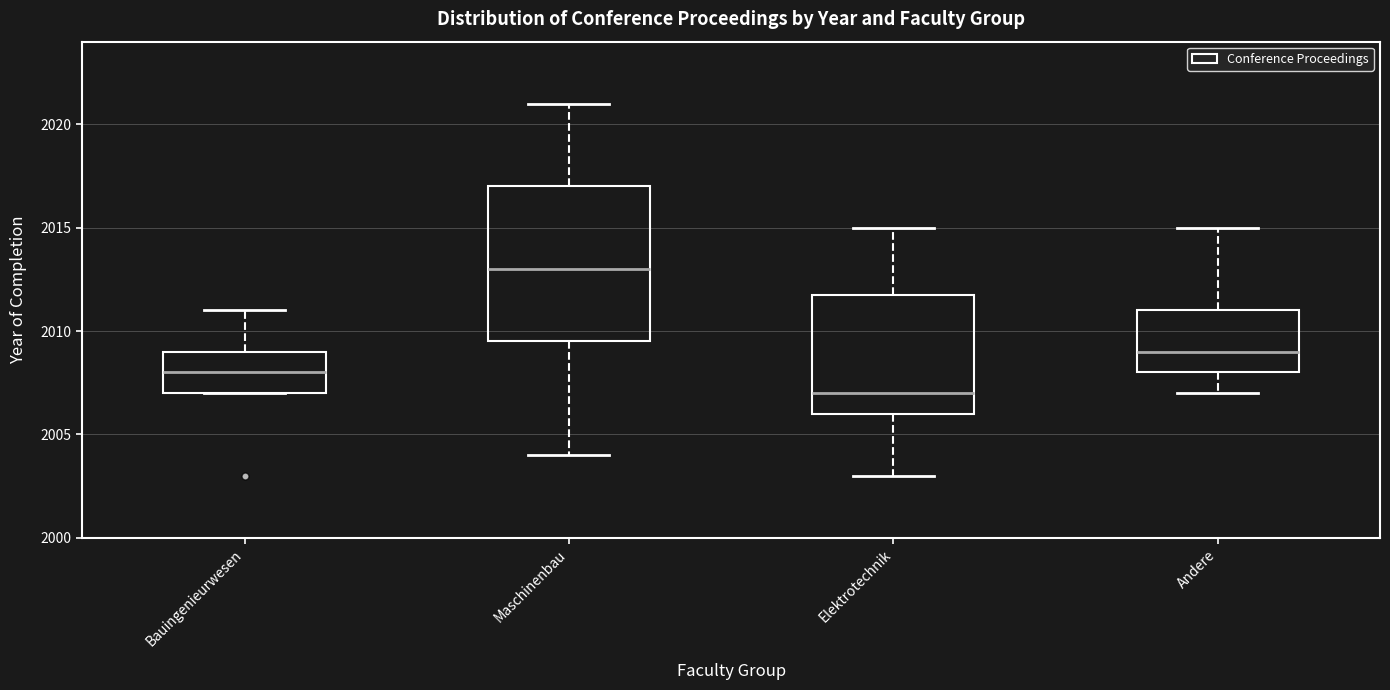

Which box's median line is the lowest?

Elektrotechnik